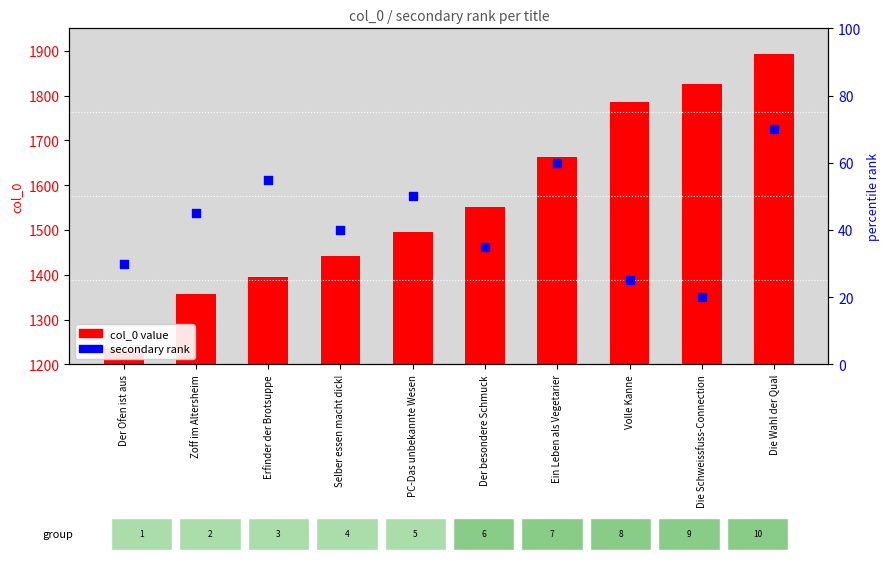

Which series has the largest total across all categories?

col_0 value